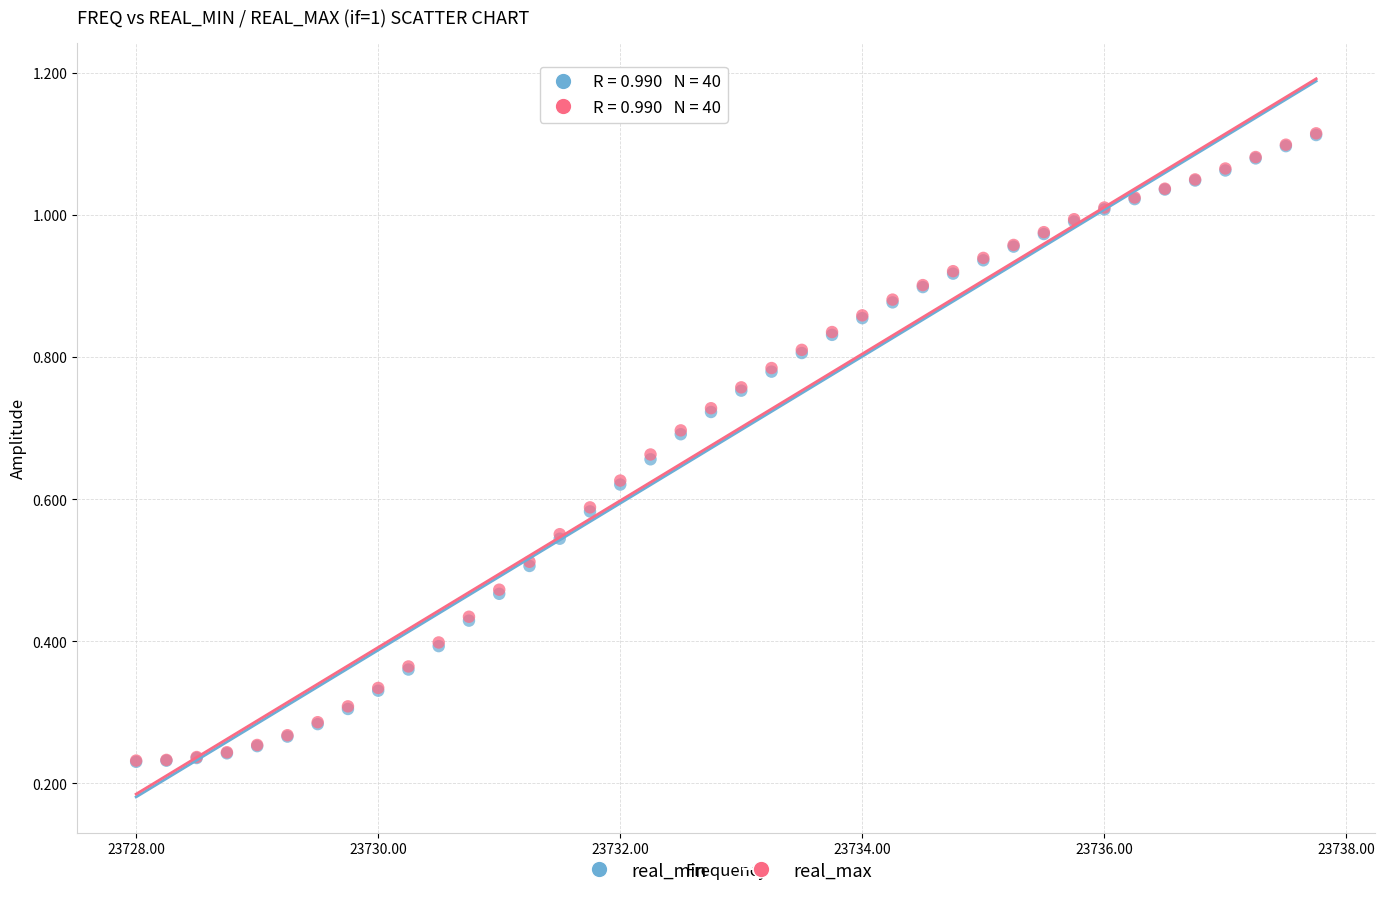

Which series has the largest Y range (max minus min)?

real_max